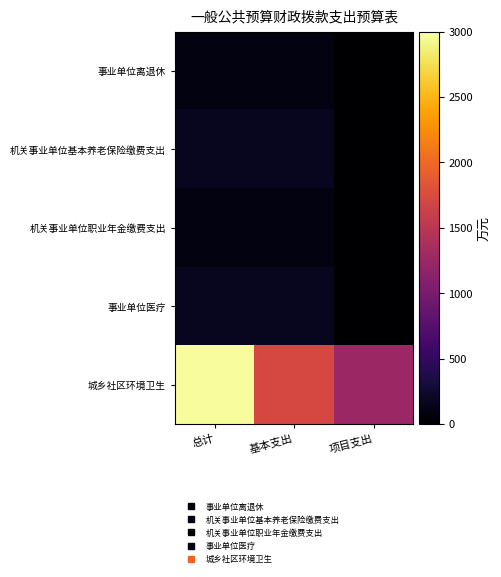

At how many categories does at least one series exceed 1451?

2